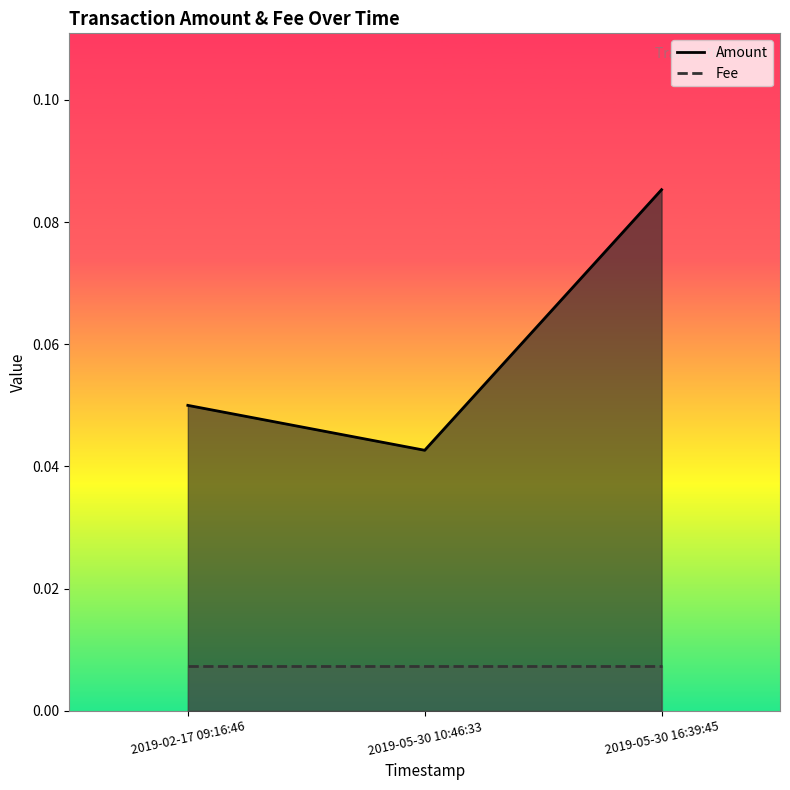

How many series are shown in this chart?

2